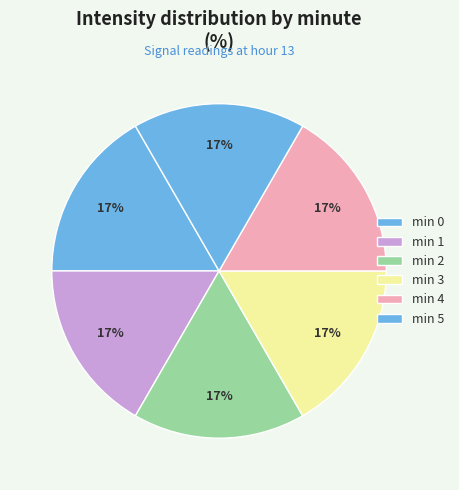

How many segments does this pie chart have?

6